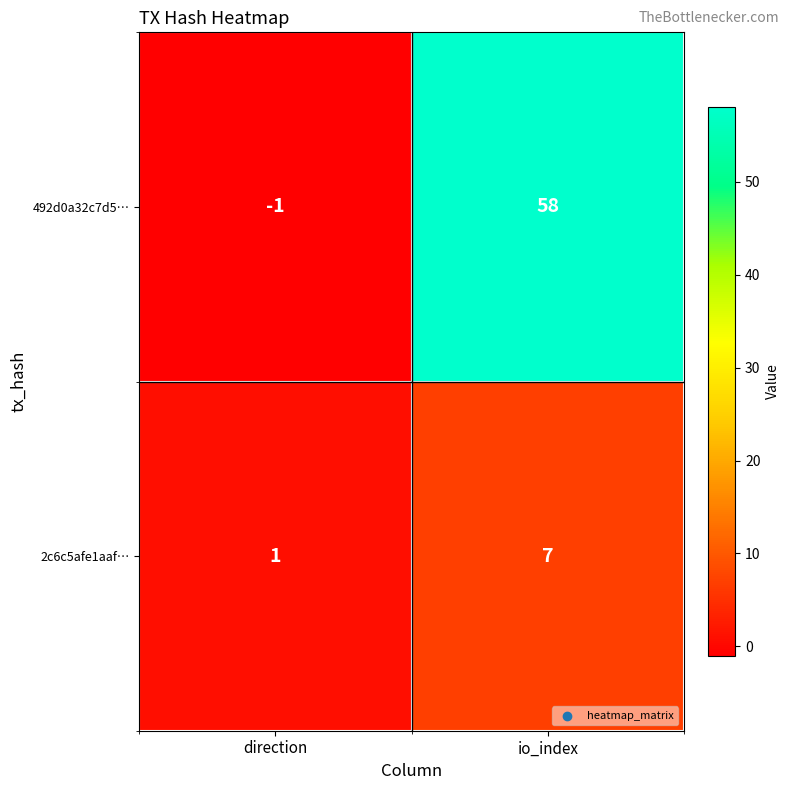

How many distinct data groups are displayed?

2